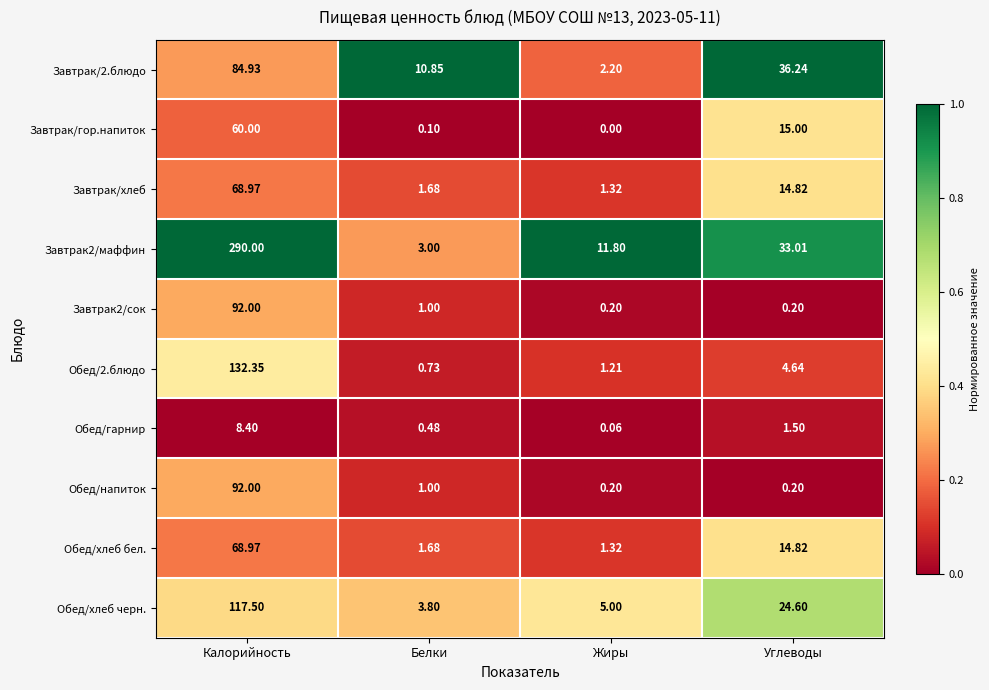

At which category is the sum across all series the highest?

Калорийность